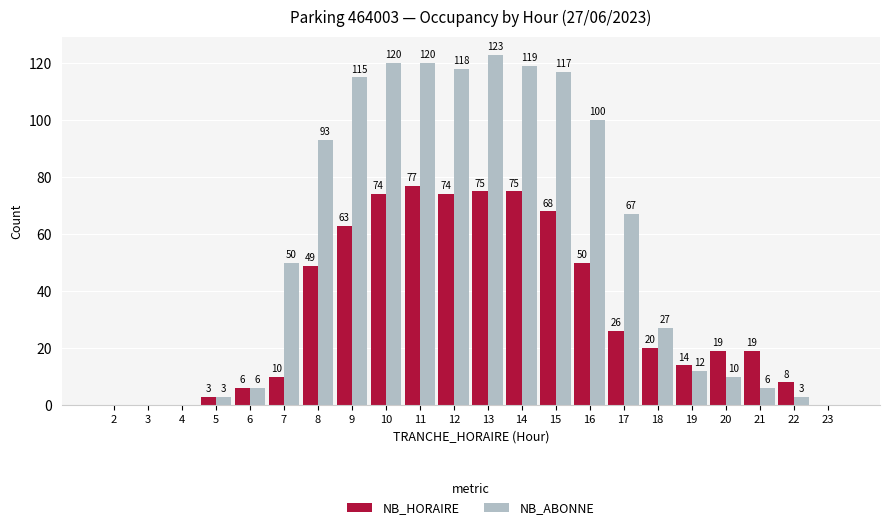

Read the NB_ABONNE value at 7.

50